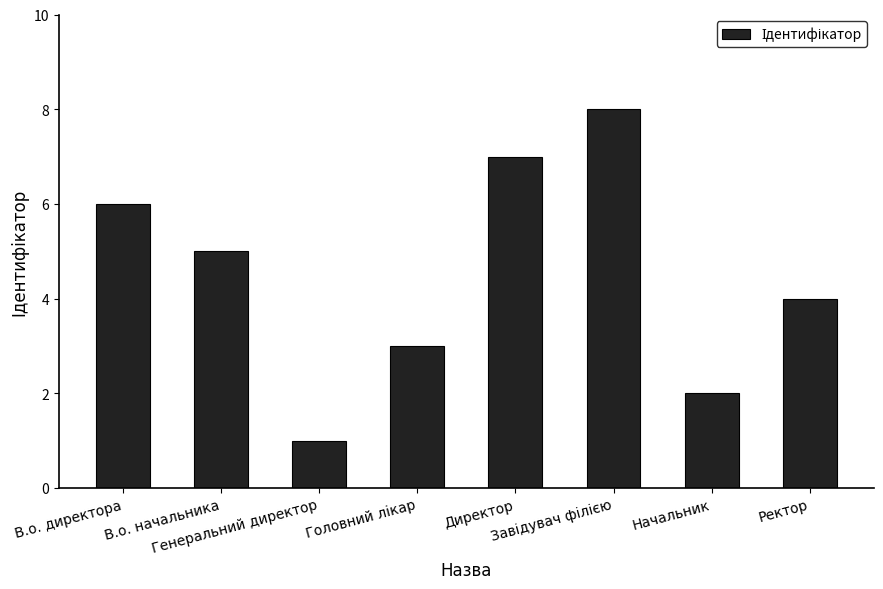

What is the difference between the second highest and minimum values?

6